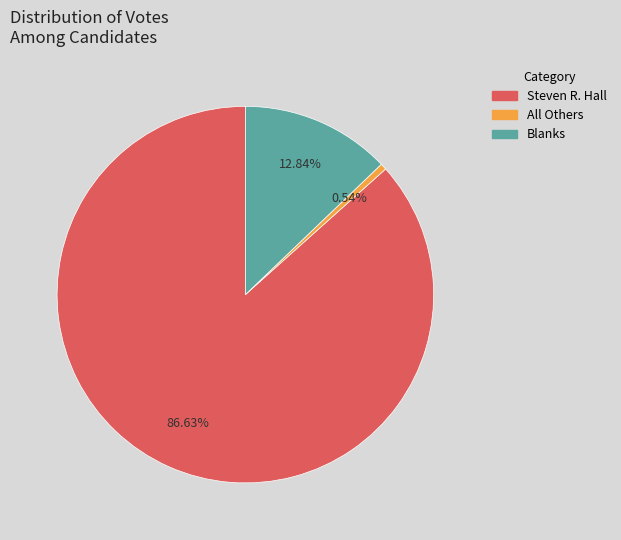

To the nearest percent, what is the difference between the All Others and Steven R. Hall slice percentages?

86%